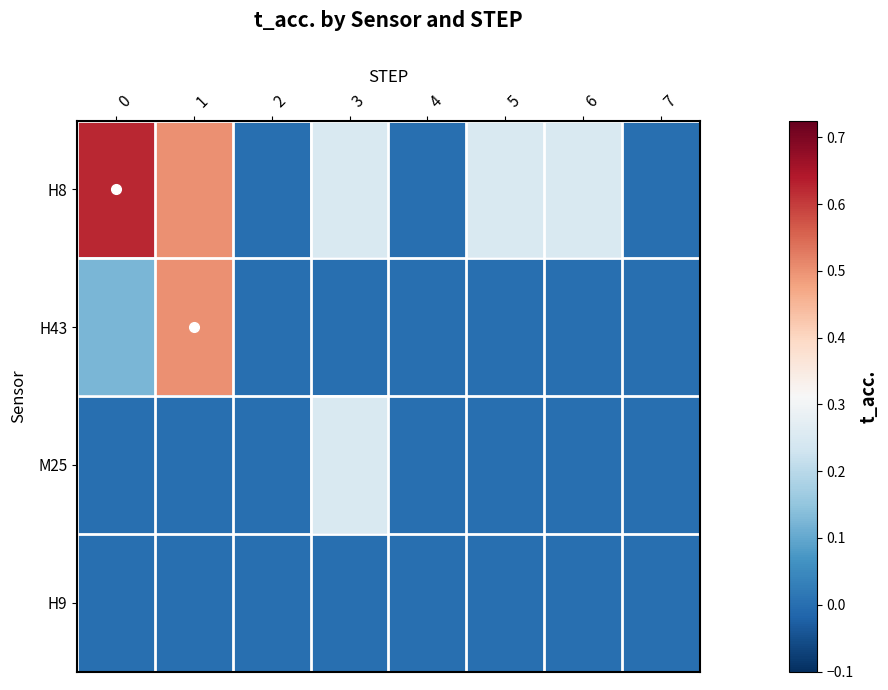

List the series in order of their peak value, lowest first.

row_3, row_2, row_1, row_0